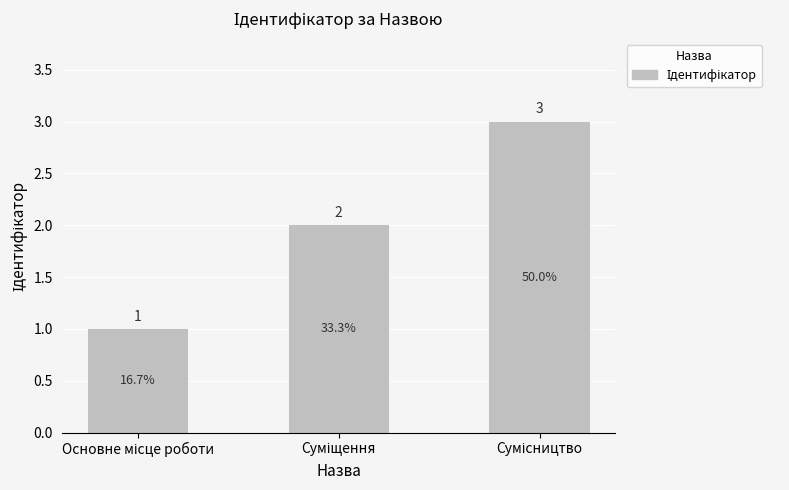

How many values are between 1 and 3?

3